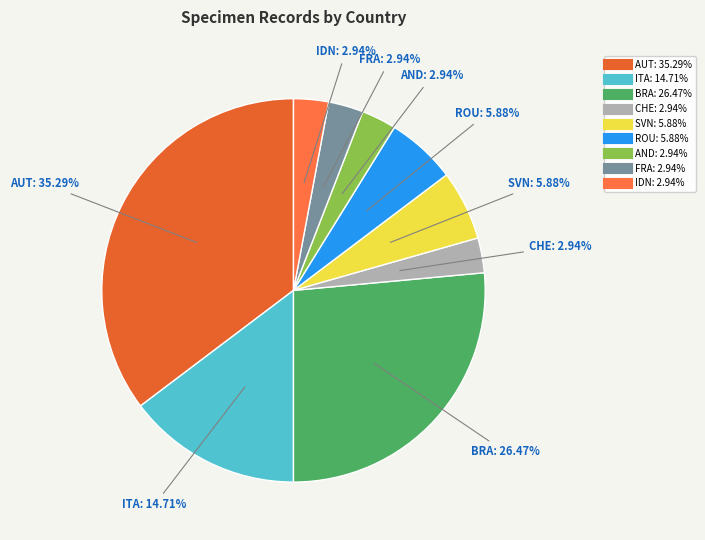

What percentage do AND and FRA together represent?

5.9%